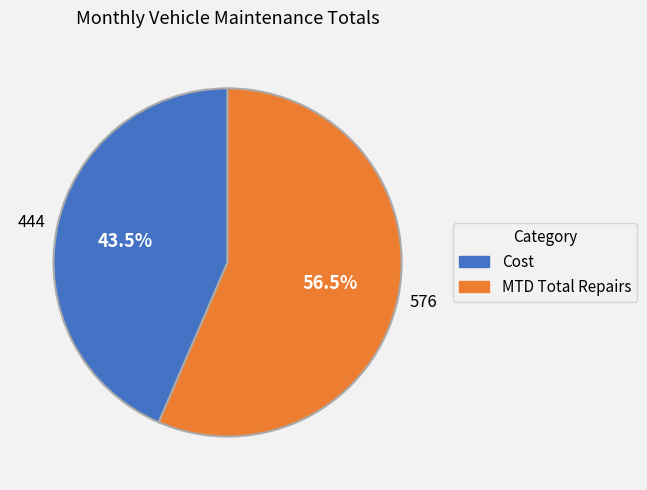

Is there a majority slice in this chart?

Yes